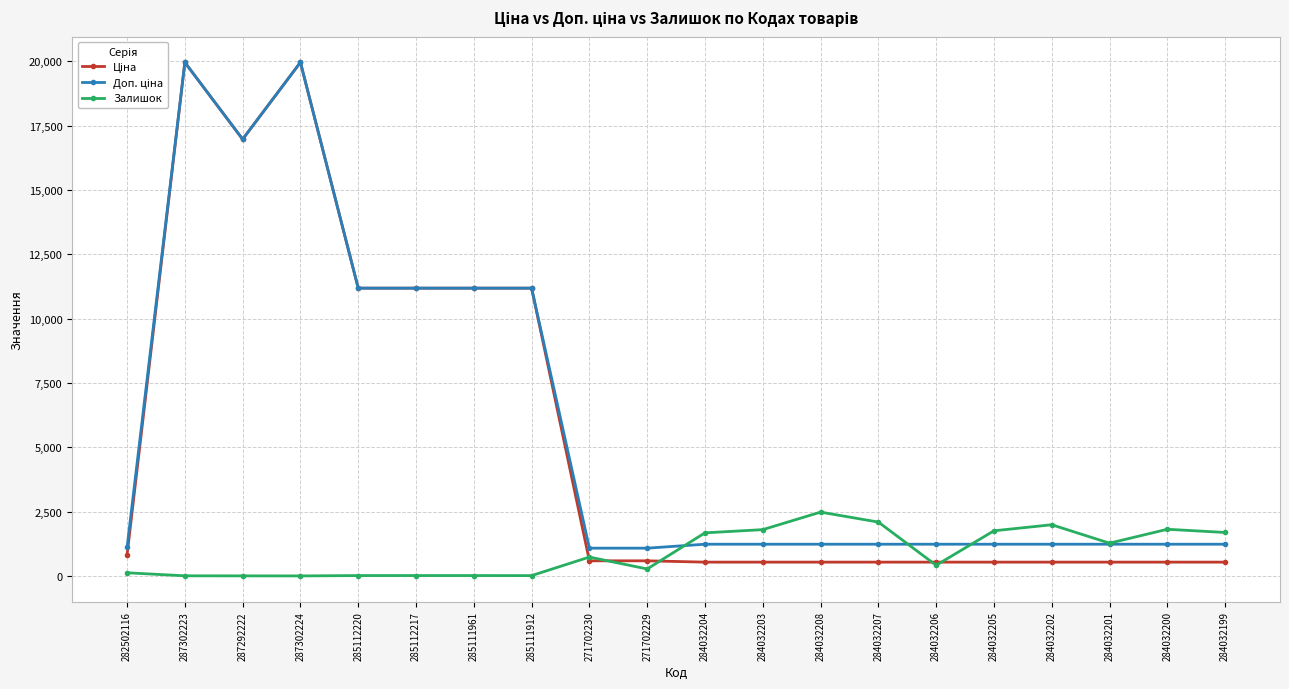

The value of Залишок at 284032205 is 1757.0. True or false?

True